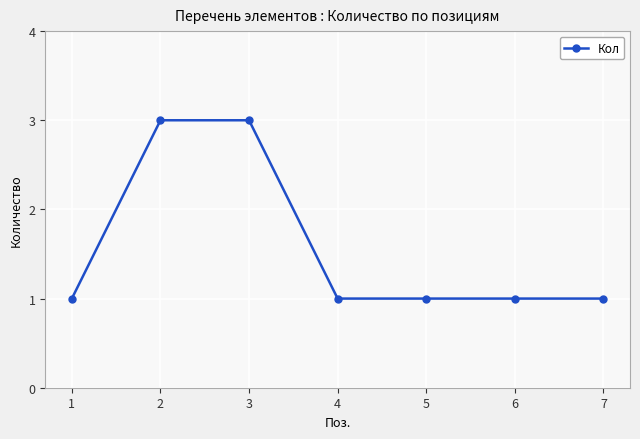

What is the maximum value shown in the chart?

3